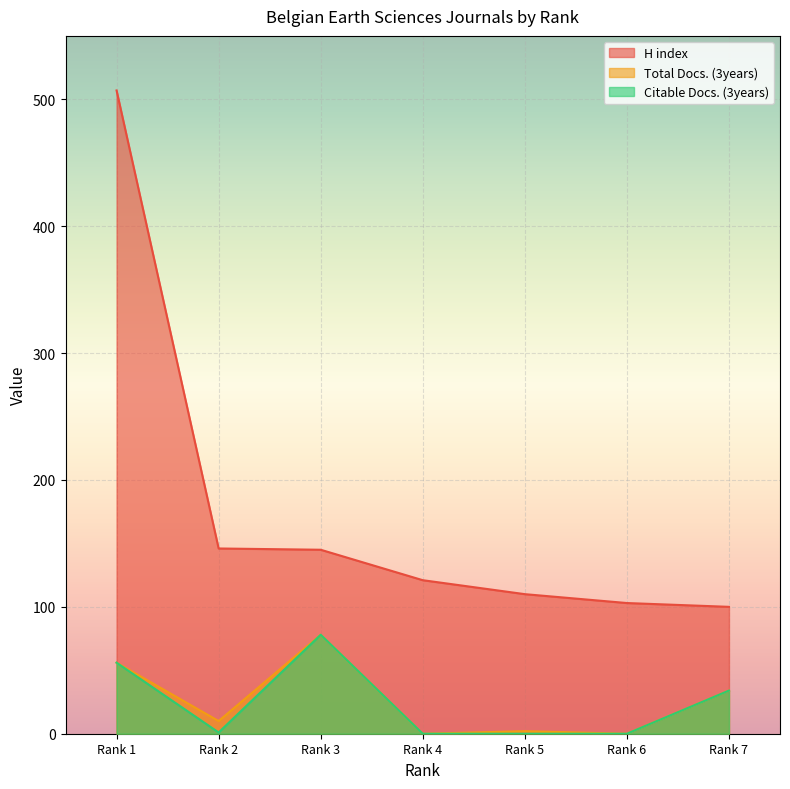

The Total Docs. (3years) series shows 130 at Rank 3. True or false?

False